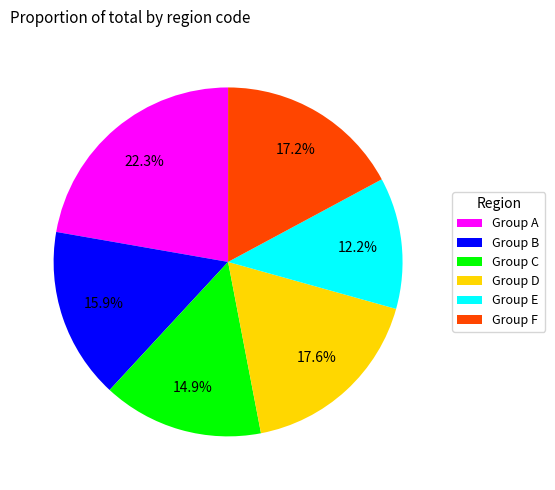

Which category has the smallest portion of the pie?

Group E